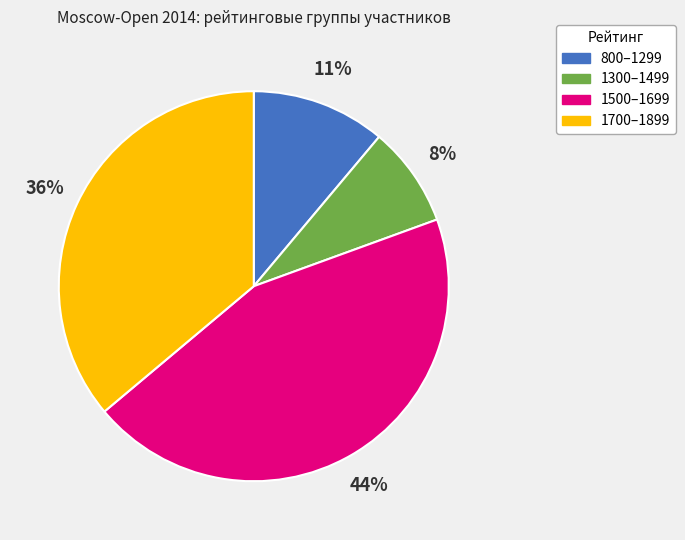

Is there any slice that represents more than half of the pie?

No